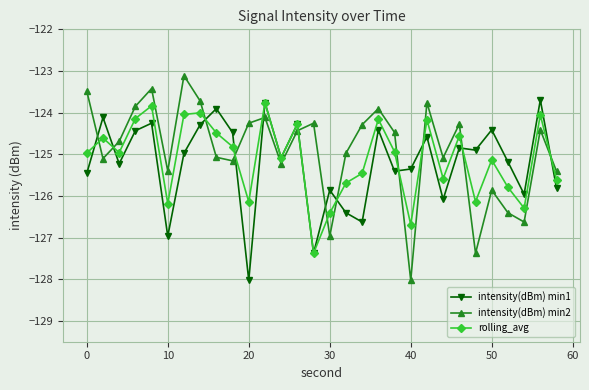

What is the minimum value shown in the chart?

-128.0